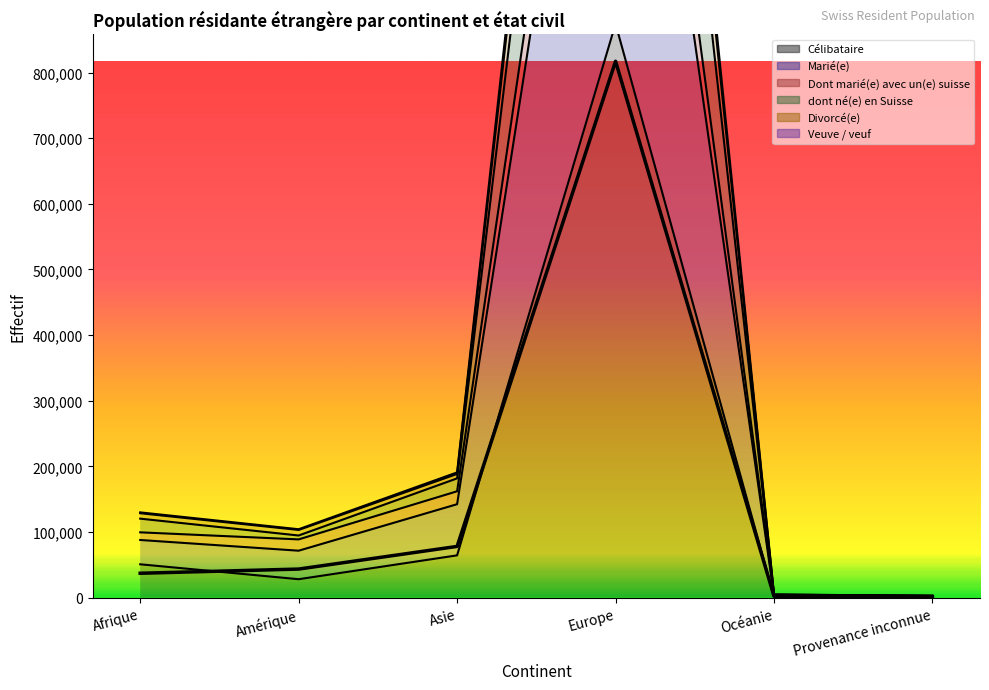

Where is the data nearest to the value 409008?

Asie